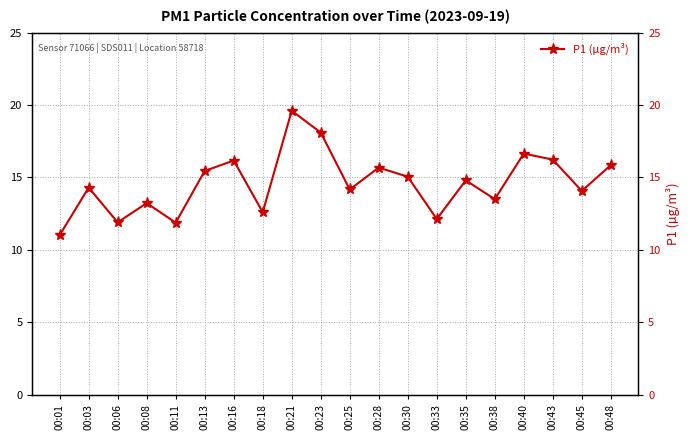

The chart shows a value of 19.6 at 00:01. True or false?

False